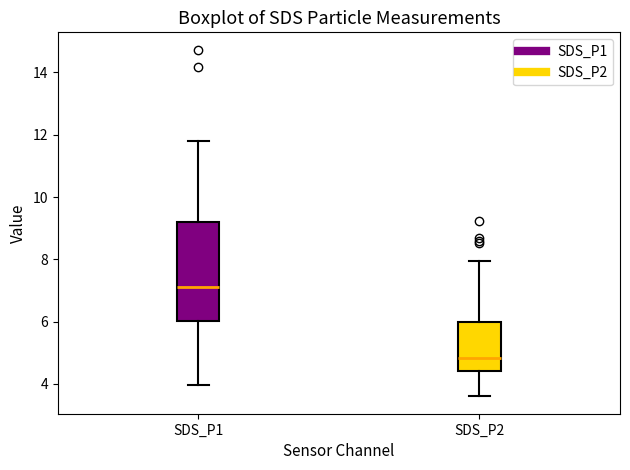

Comparing the boxes themselves (not the whiskers), which one is the tallest?

SDS_P1